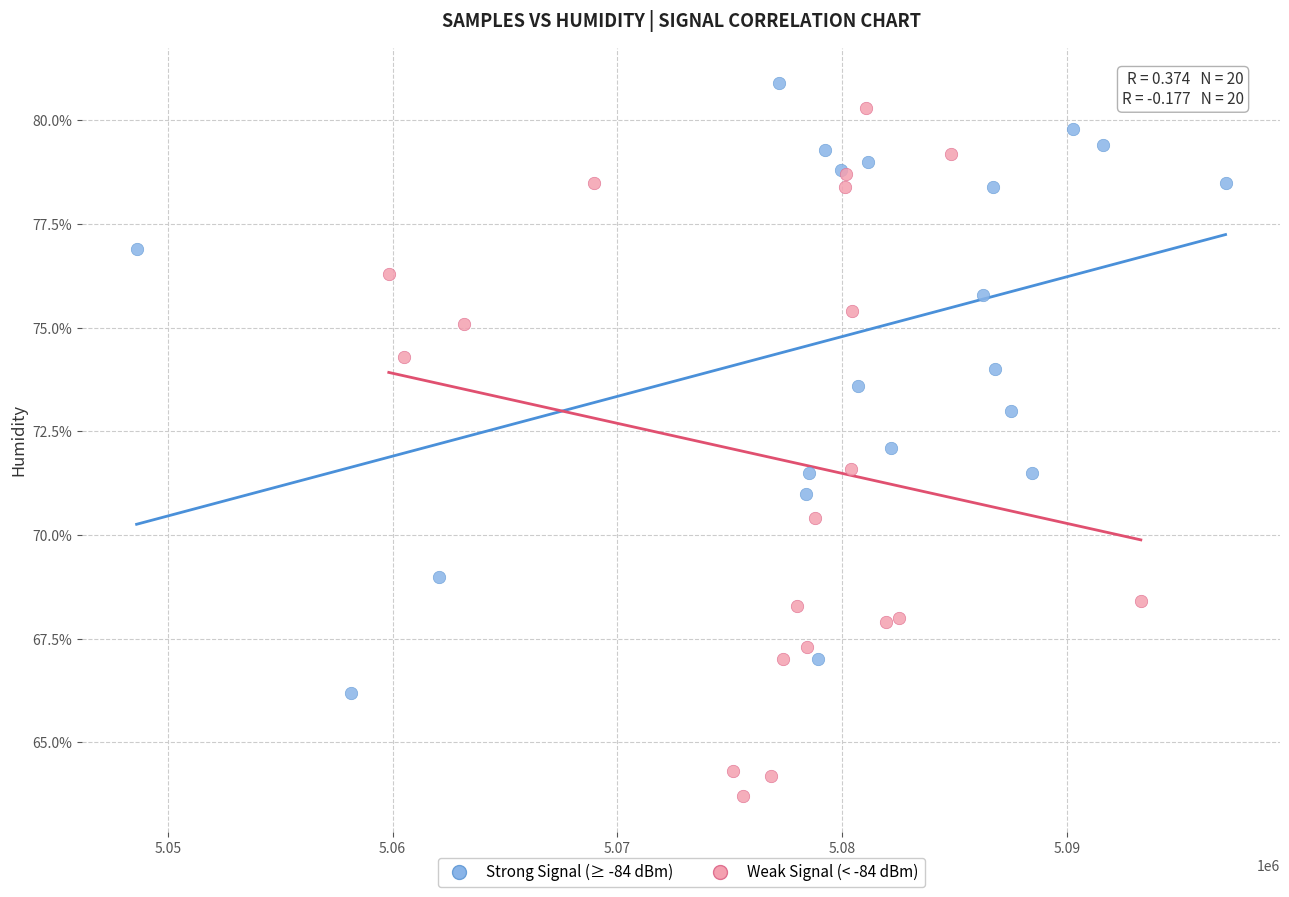

Which series has the widest spread of Y values?

Weak Signal (< -84 dBm)